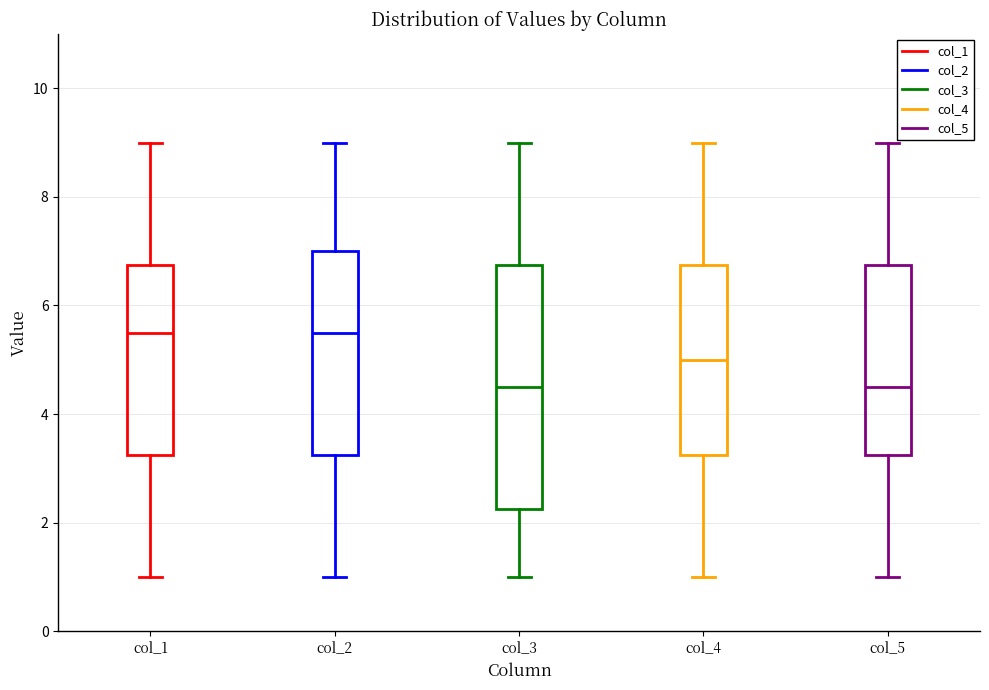

Reading left to right, read every box against the y-axis: the position of its median line, the range the box covers, and the ends of its whiskers. The values are not printed on the chart, so give them approximately, as read against the axis.

col_1: median 5.6, box 3.2 to 6.8, whiskers 1.0 to 9.0
col_2: median 5.6, box 3.2 to 7.0, whiskers 1.0 to 9.0
col_3: median 4.6, box 2.2 to 6.8, whiskers 1.0 to 9.0
col_4: median 5.0, box 3.2 to 6.8, whiskers 1.0 to 9.0
col_5: median 4.6, box 3.2 to 6.8, whiskers 1.0 to 9.0